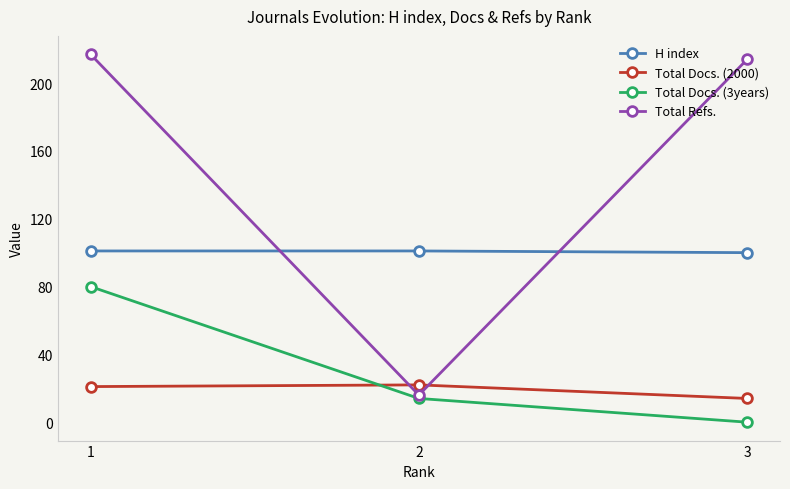

Which category has the highest value across all series?

1